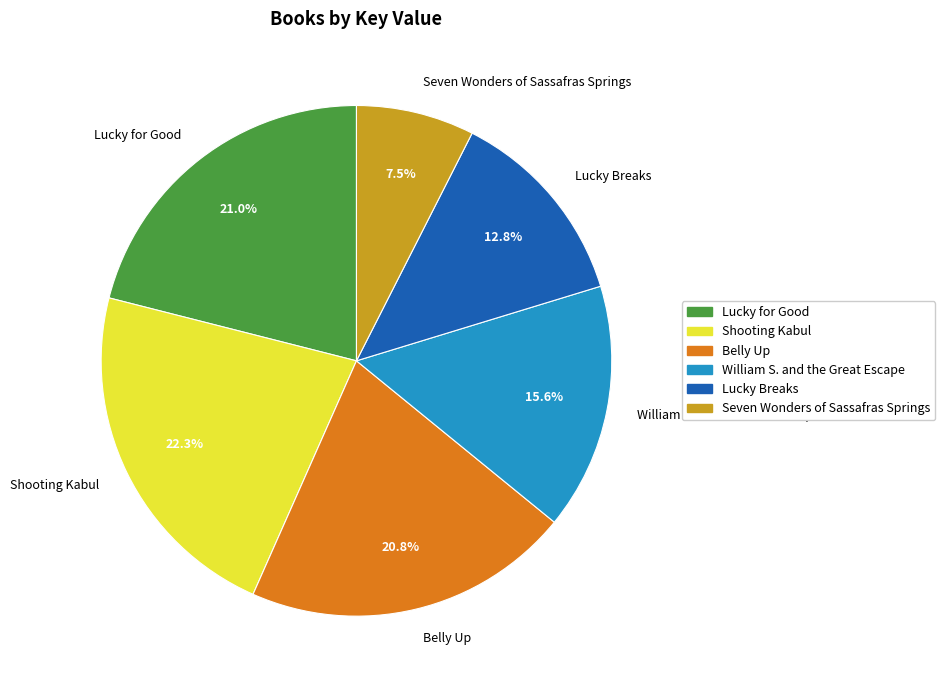

Count the number of slices in the pie.

6